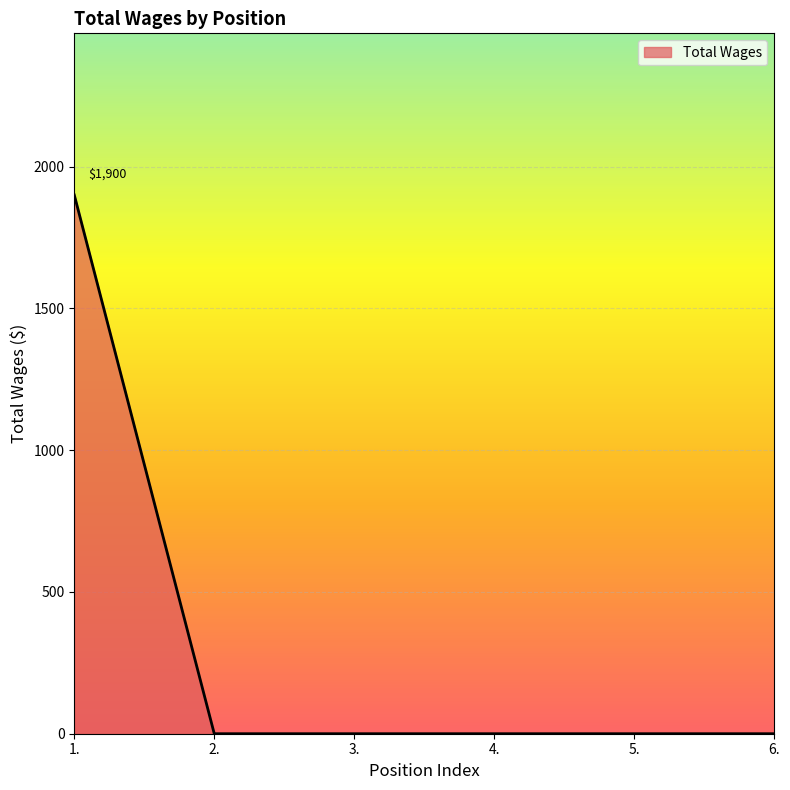

What position from the left is 3.?

3